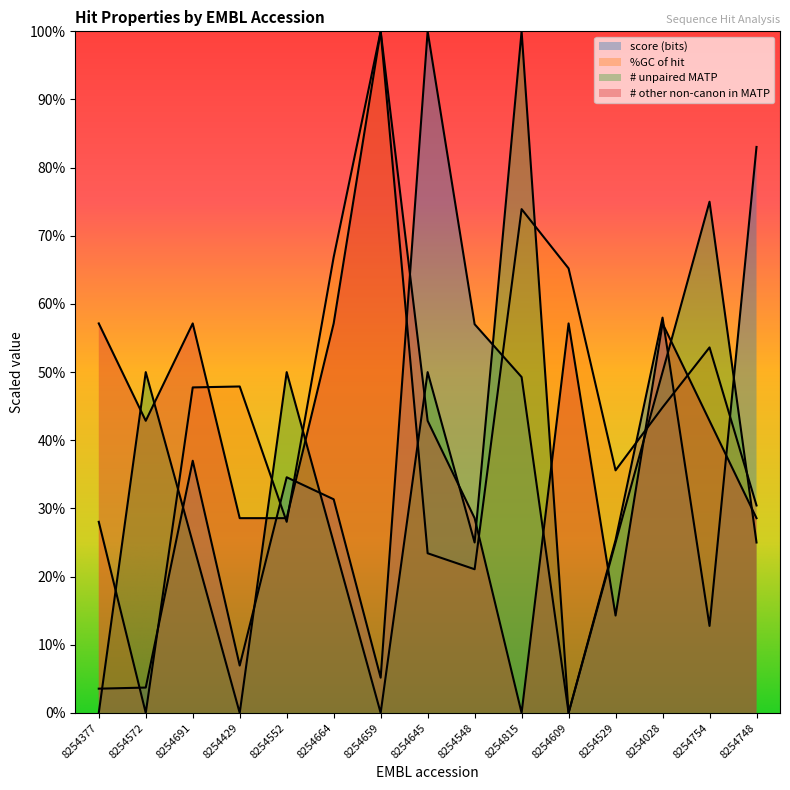

What position from the right is 8254691?

13